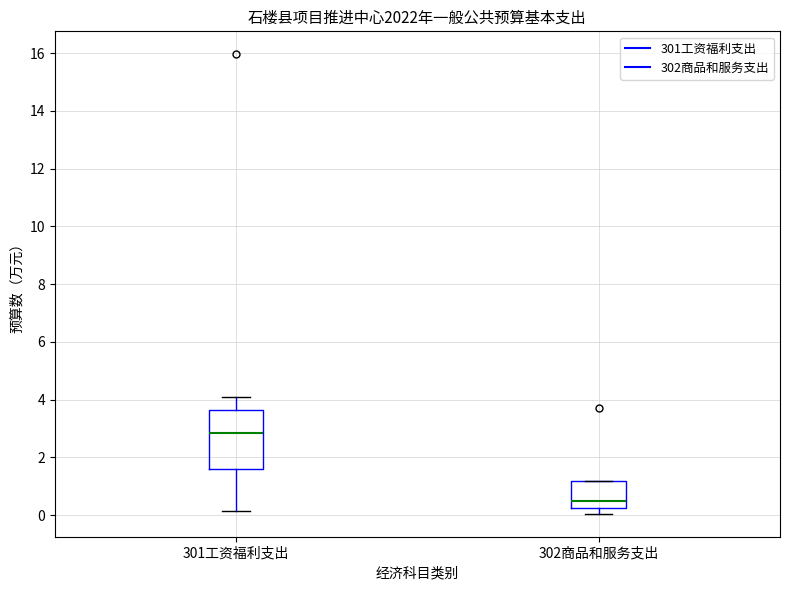

Which box's median line is the lowest?

302商品和服务支出